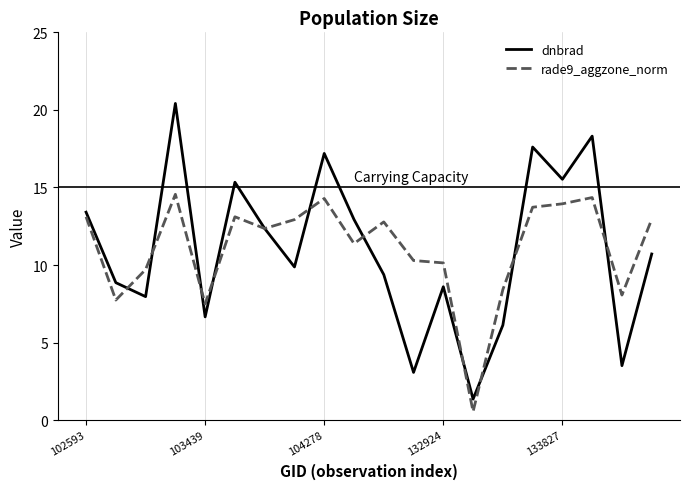

After their last crossing, which series has the higher values: rade9_aggzone_norm or dnbrad?

rade9_aggzone_norm